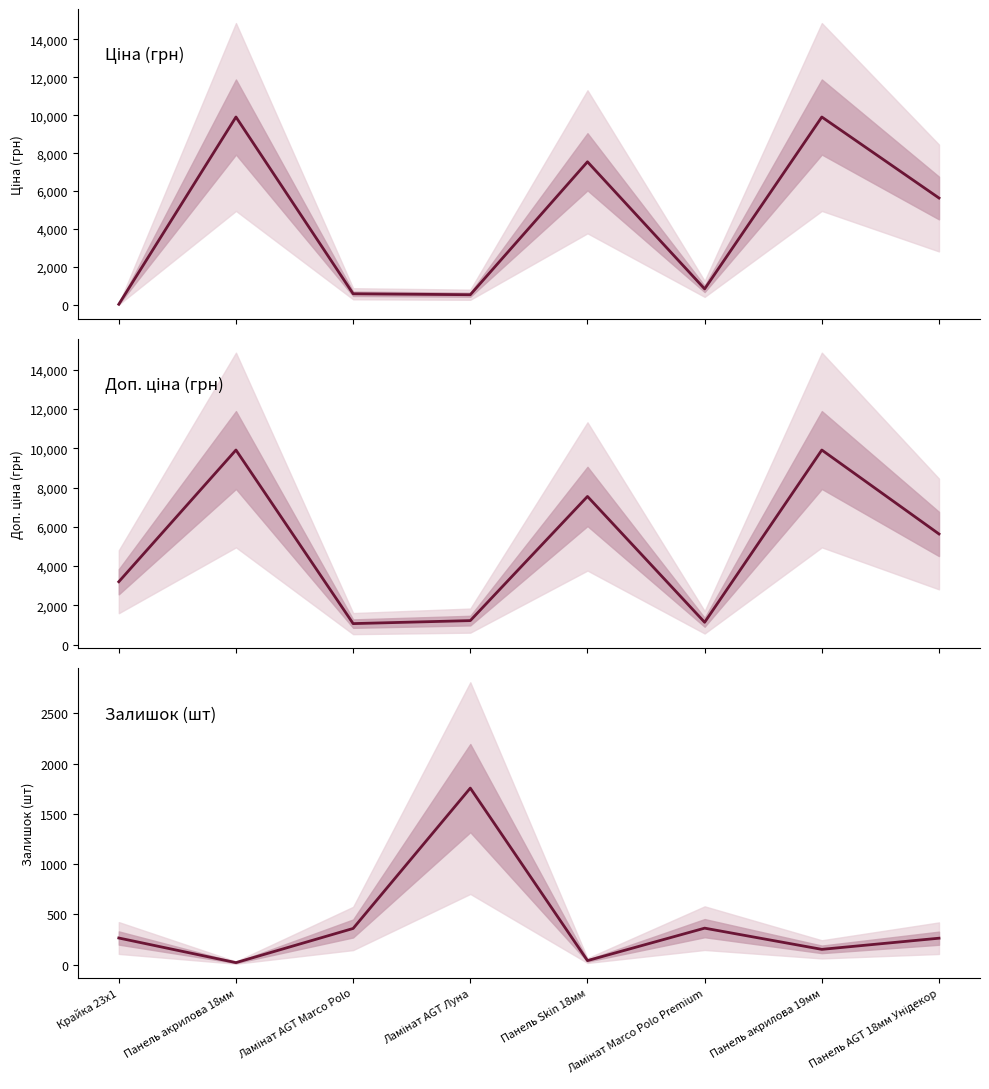

At which label is Доп. ціна closest to 5491?

Панель AGT 18мм Унідекор